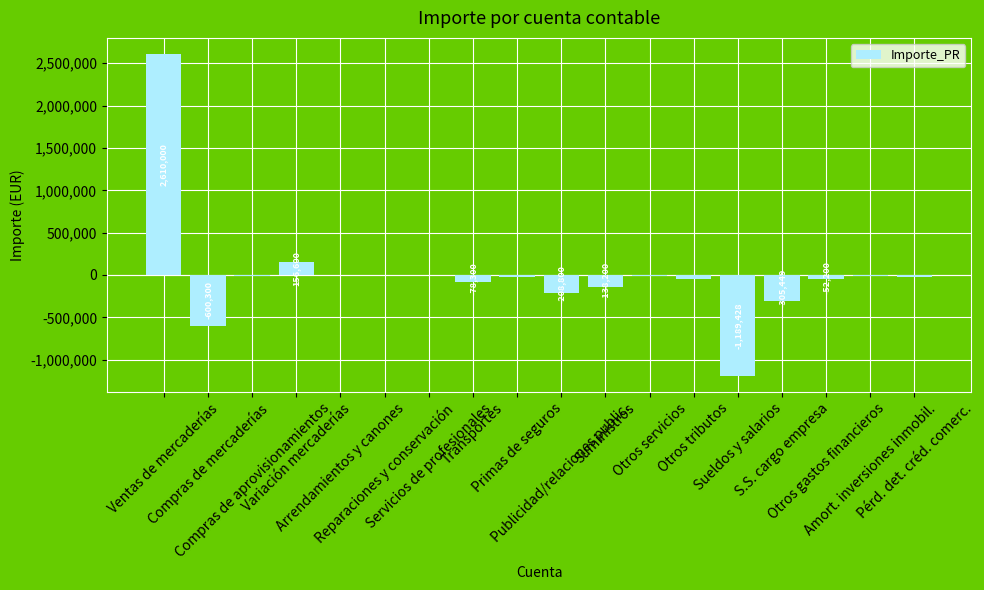

What is the sum of all values?

60823.0